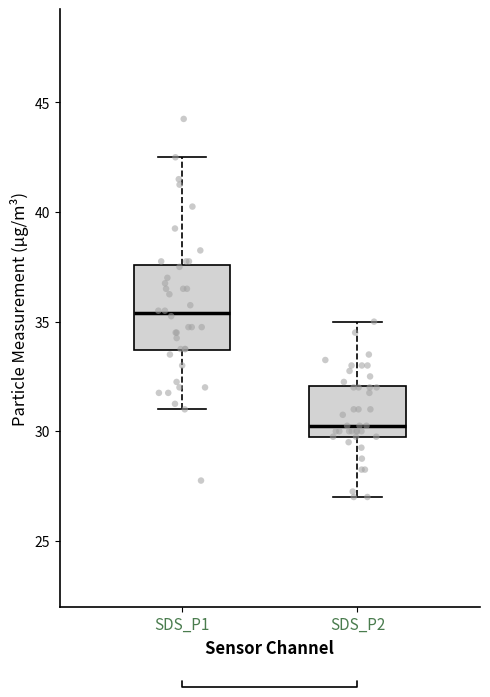

Which box has the lowest median line?

SDS_P2